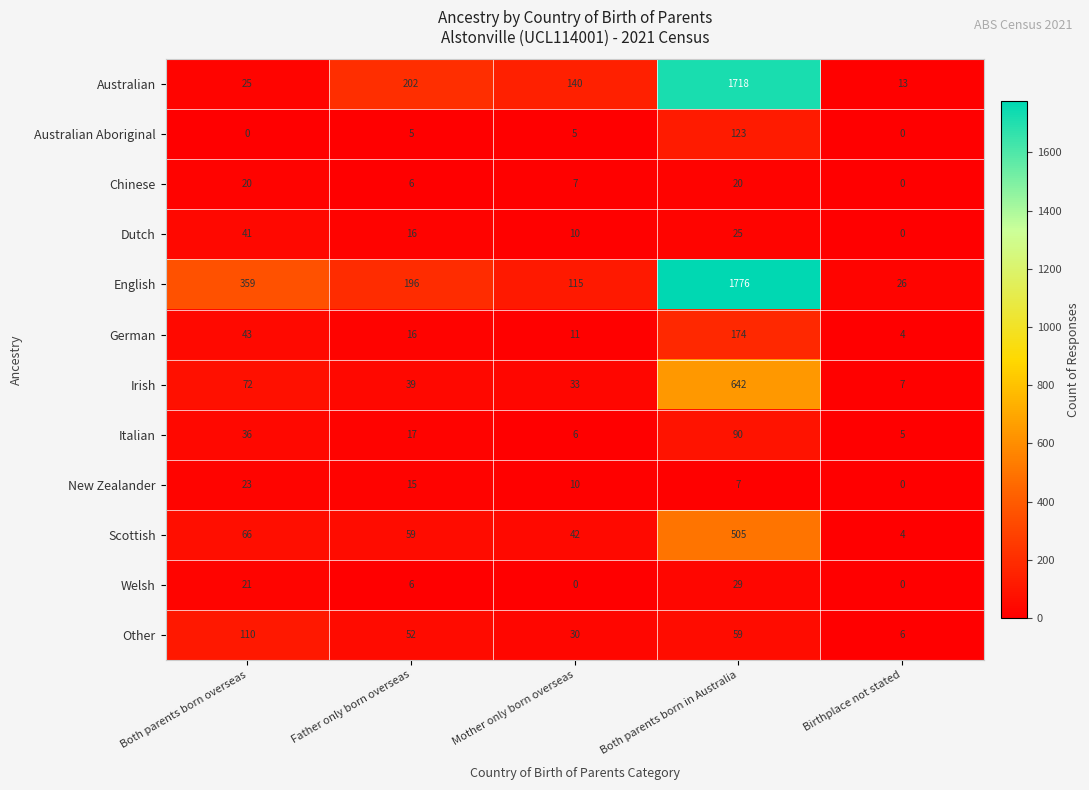

Which series has the widest spread of values?

English